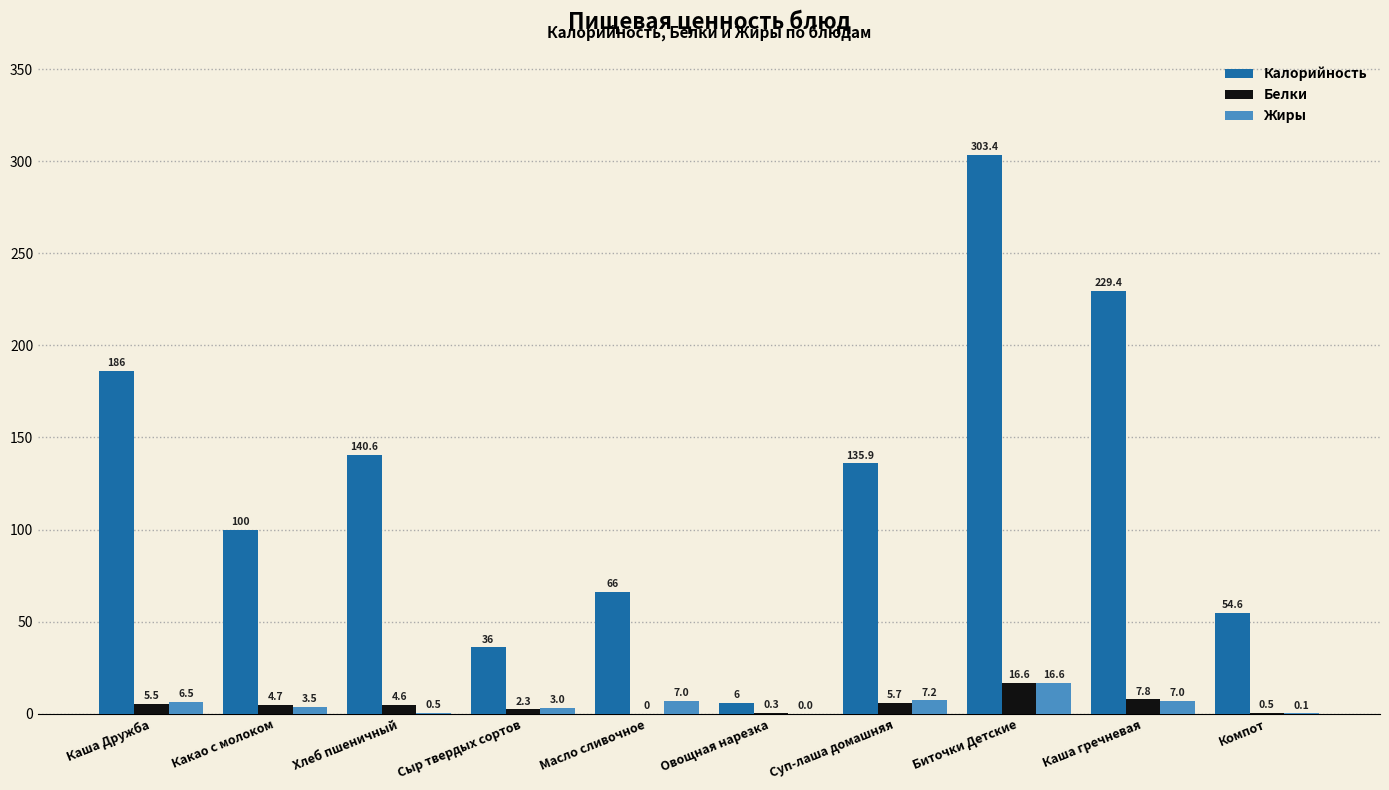

What is the approximate value of Жиры at Компот?

0.1